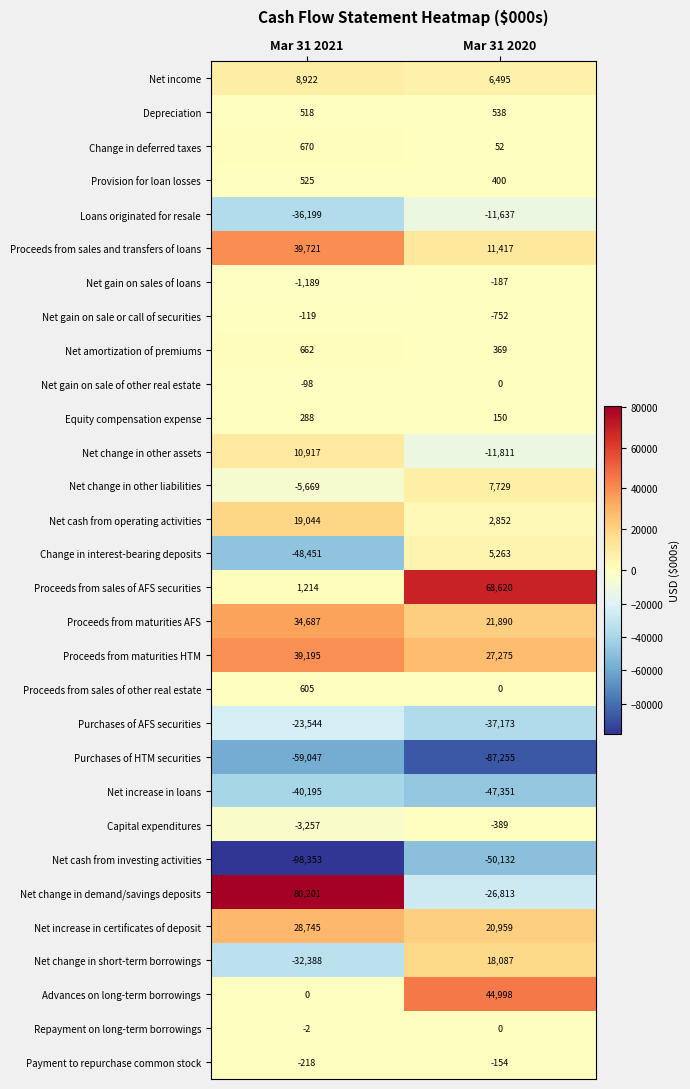

At which category does the chart reach its peak across all series?

Mar 31 2021